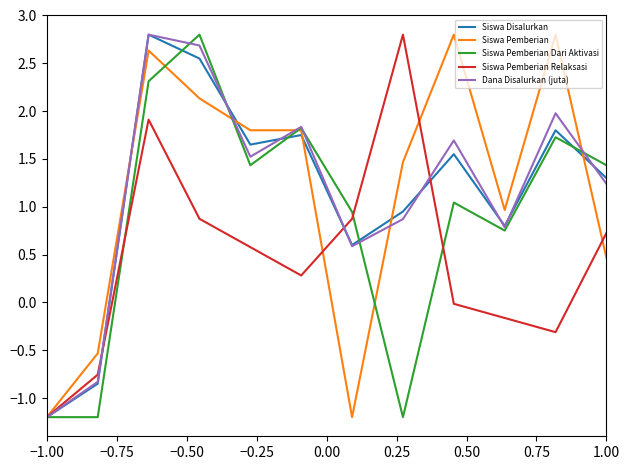

What is the maximum value shown in the chart?

2.8